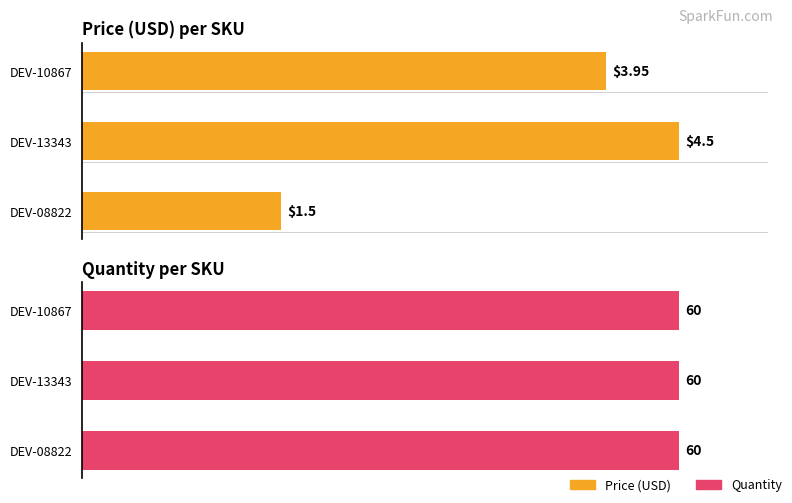

True or false: Quantity has a value of 0.8 at 1.

False